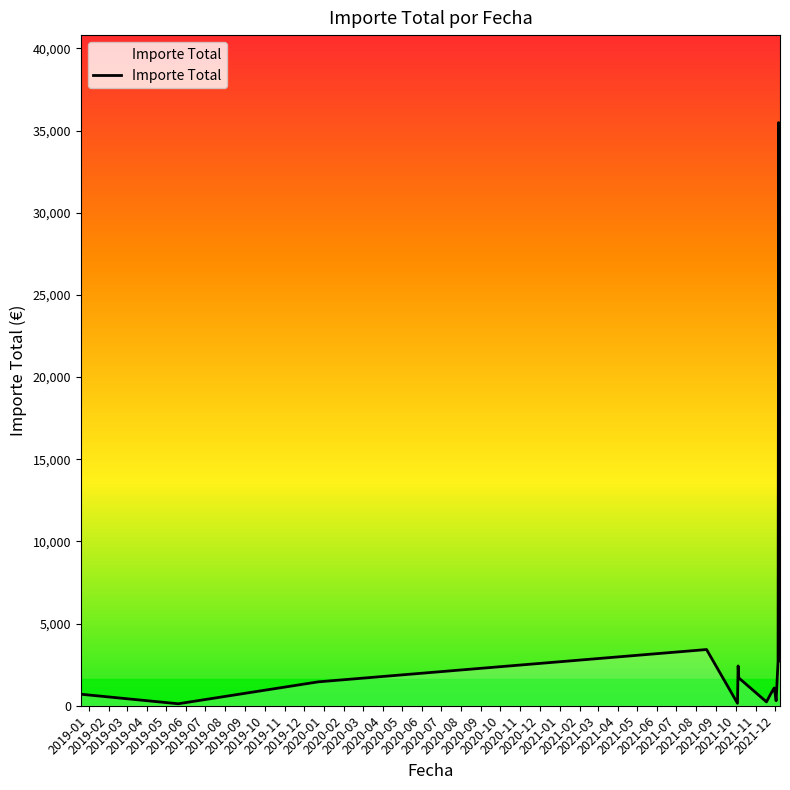

Which has a higher value, 2020-01 or 2019-03?

2020-01